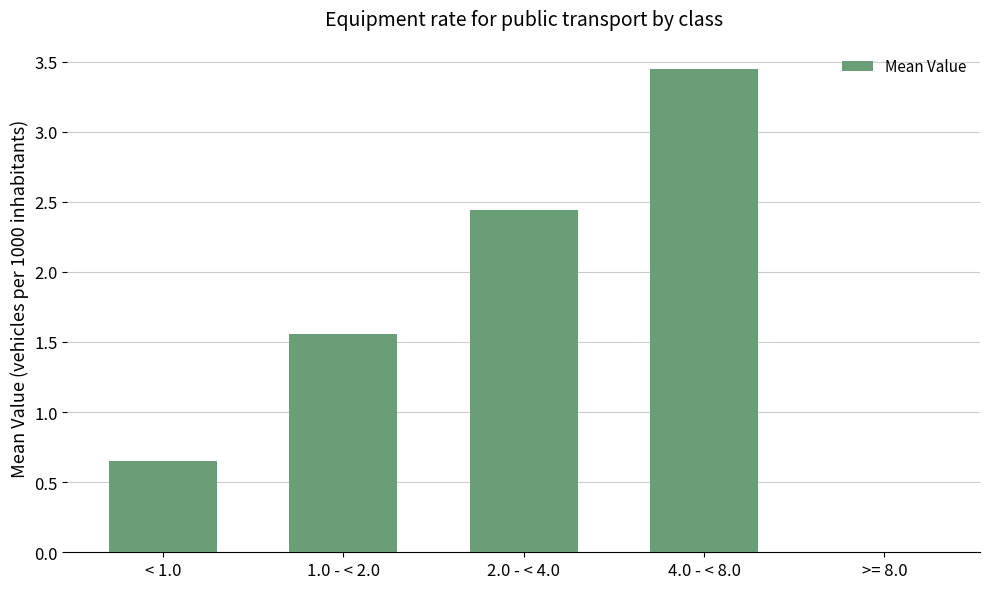

At which label is the value closest to 1?

< 1.0